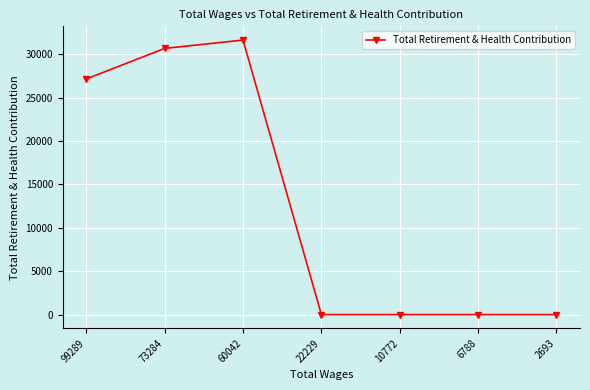

At which category does the chart reach its peak across all series?

60042